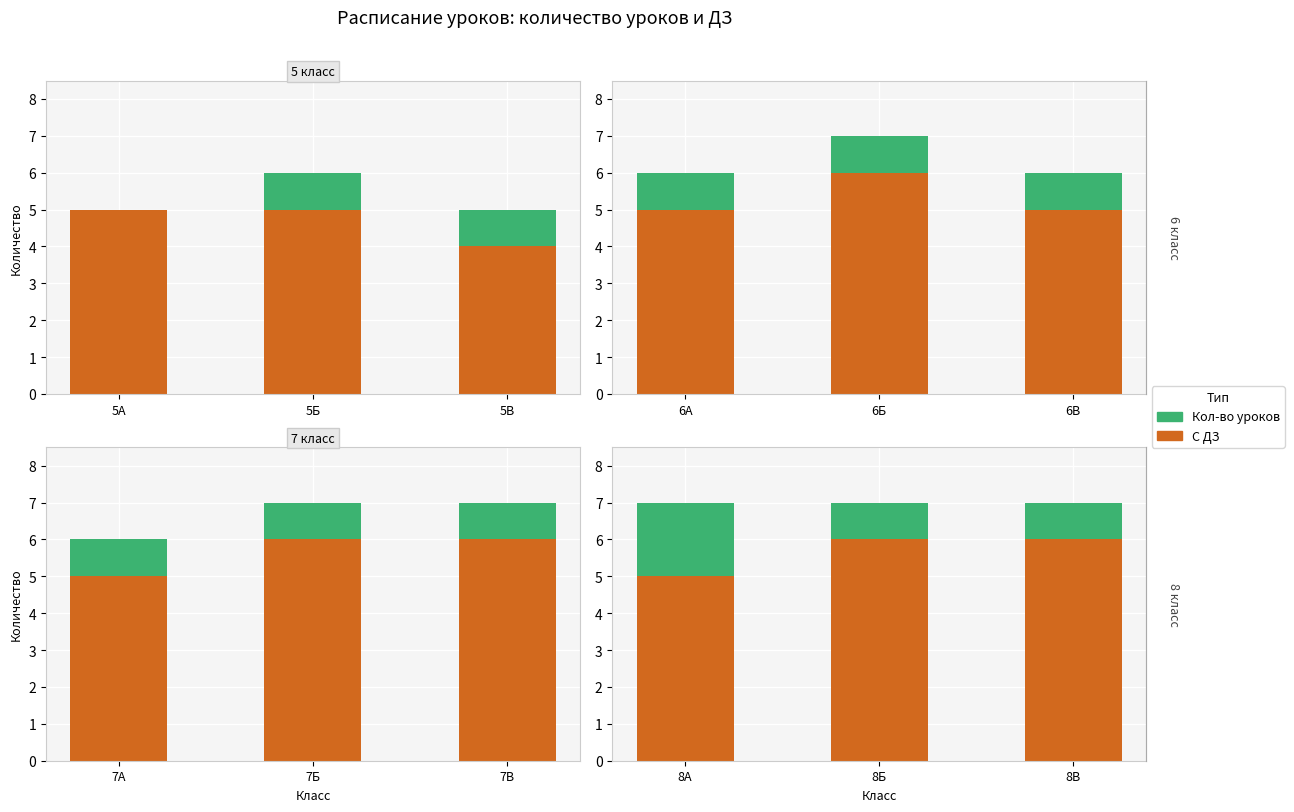

The value of С ДЗ at 8А is 5. True or false?

True